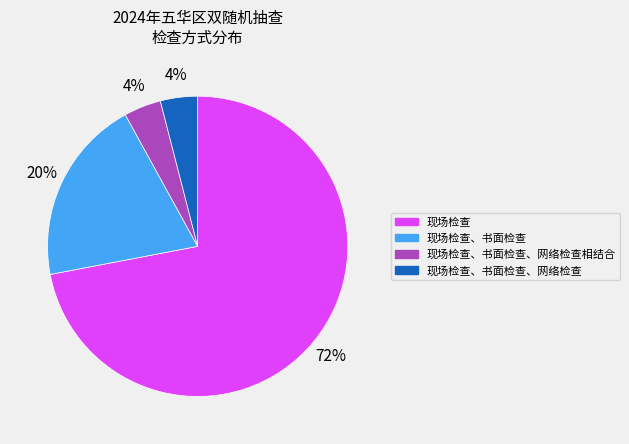

Is there a majority slice in this chart?

Yes